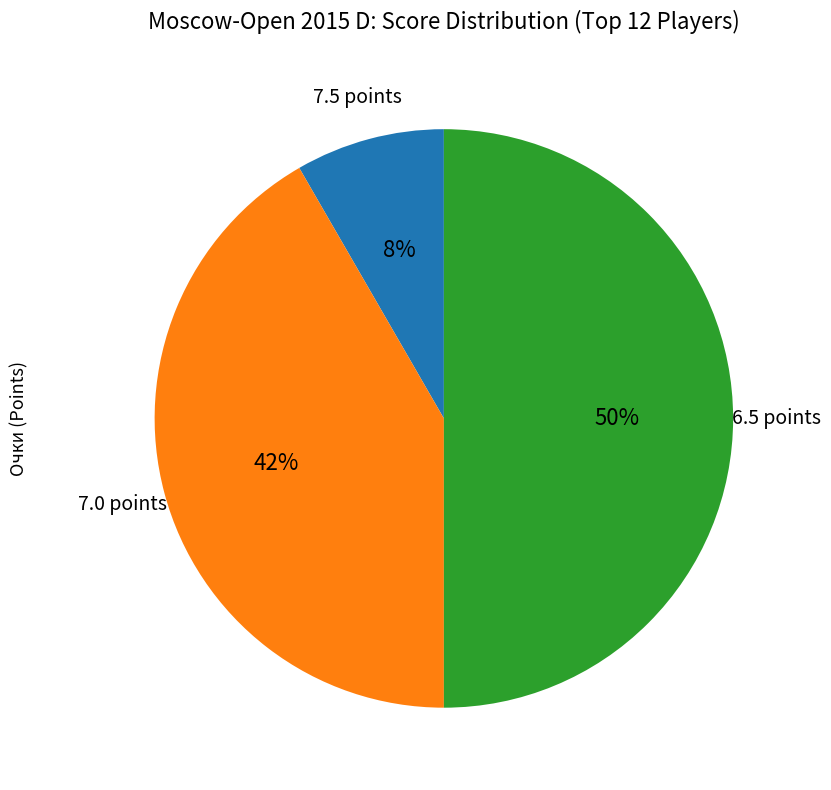

Which category has the biggest portion of the pie?

6.5 points